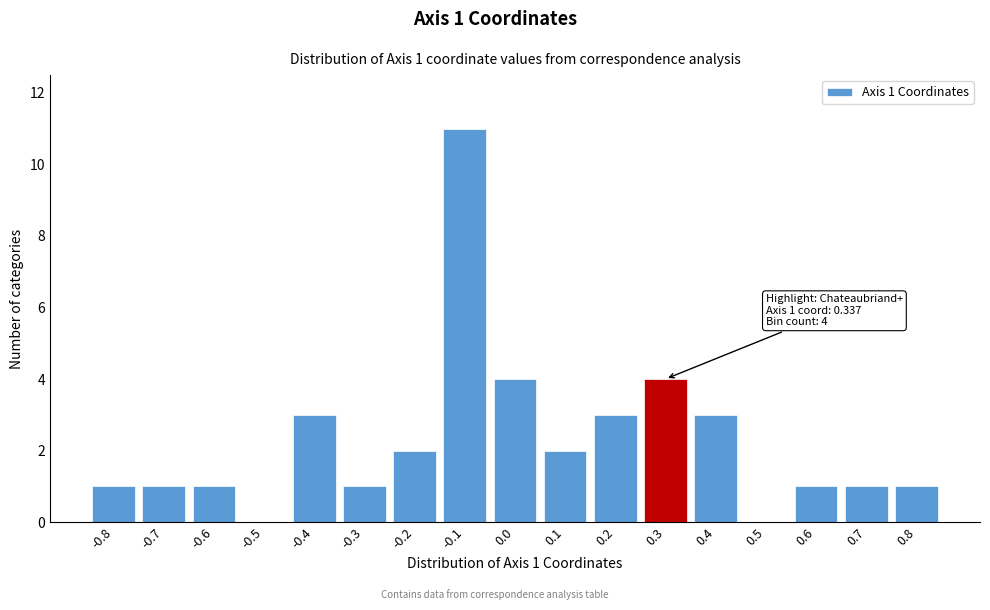

Reading left to right, list all the values displayed in this chart.

-0.8=1	-0.7=1	-0.6=1	-0.5=0	-0.4=3	-0.3=1	-0.2=2	-0.1=11	0.0=4	0.1=2	0.2=3	0.3=4	0.4=3	0.5=0	0.6=1	0.7=1	0.8=1